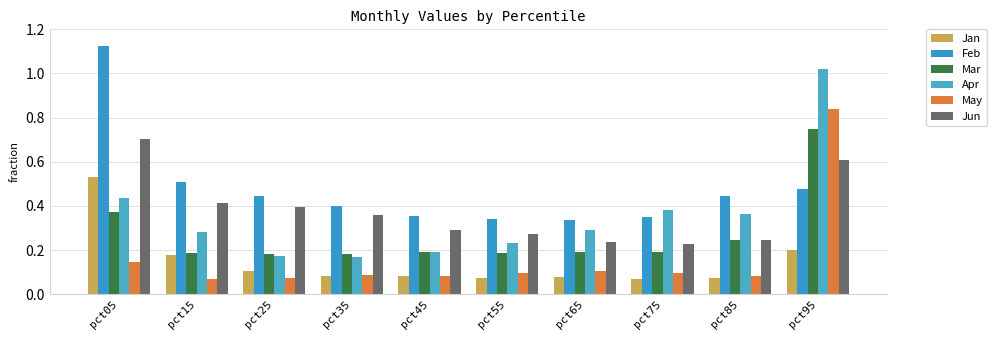

Which category has the lowest value across all series?

pct15